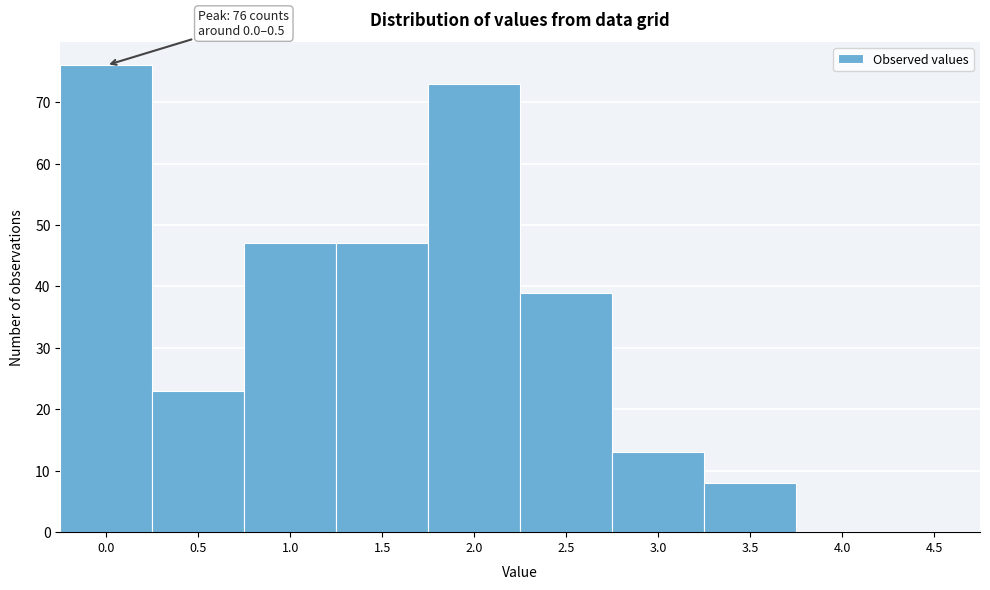

Reading left to right, list all the values displayed in this chart.

0.0=76	0.5=23	1.0=47	1.5=47	2.0=73	2.5=39	3.0=13	3.5=8	4.0=0	4.5=0